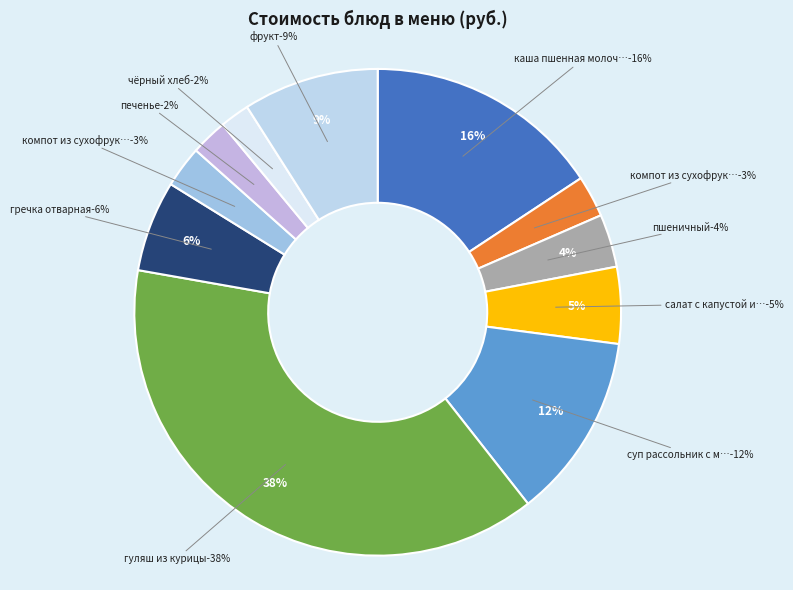

Is it true that компот из сухофруктов (завтрак) is 3% of the pie?

True